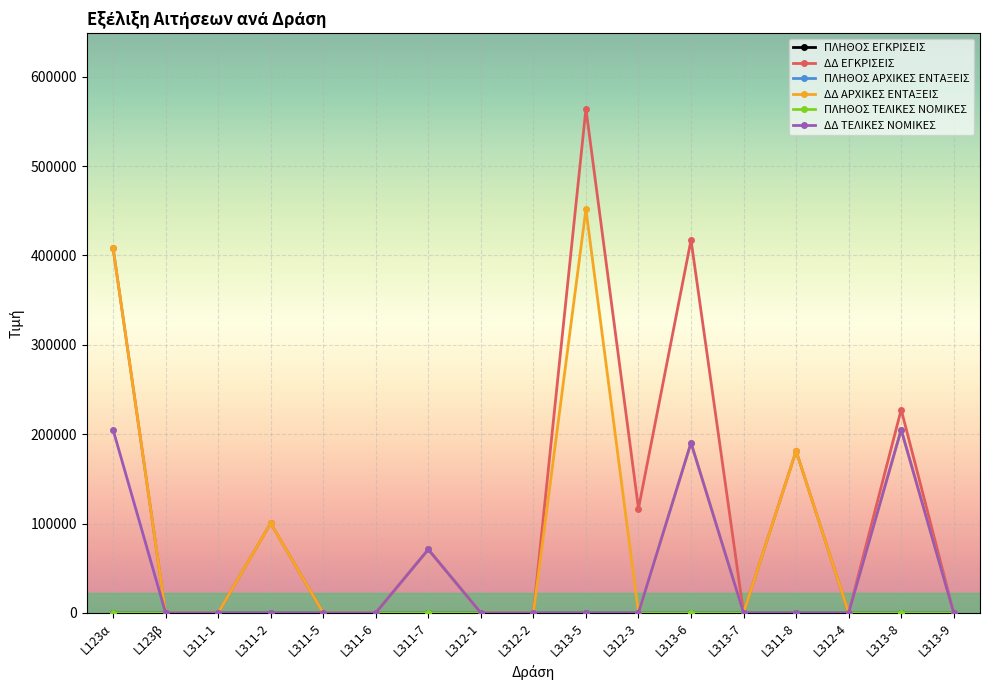

Which series has the largest range (max minus min)?

ΔΔ ΕΓΚΡΙΣΕΙΣ